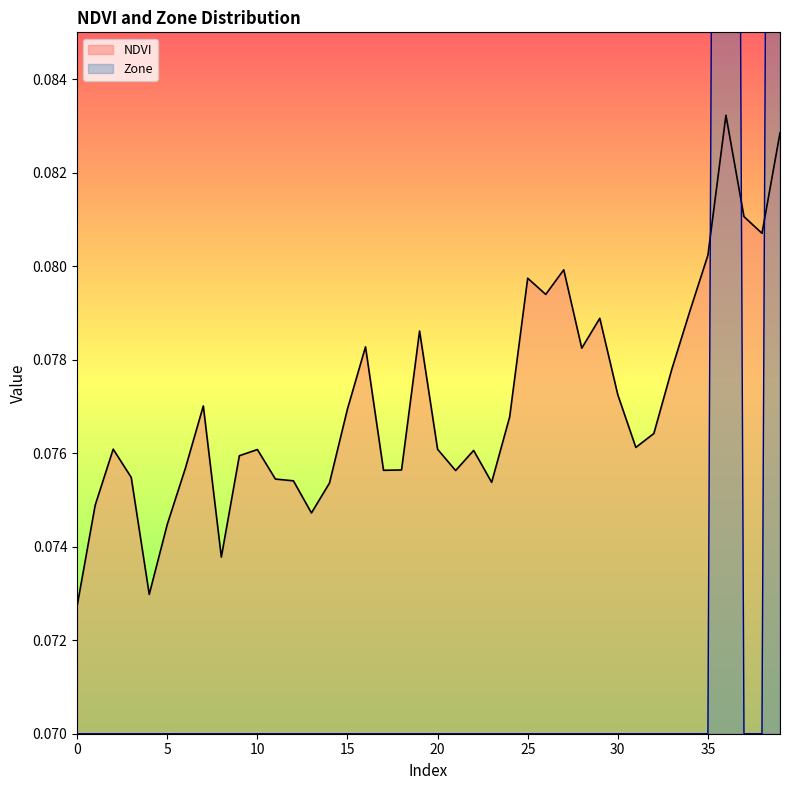

True or false: Zone and NDVI cross at least once.

True